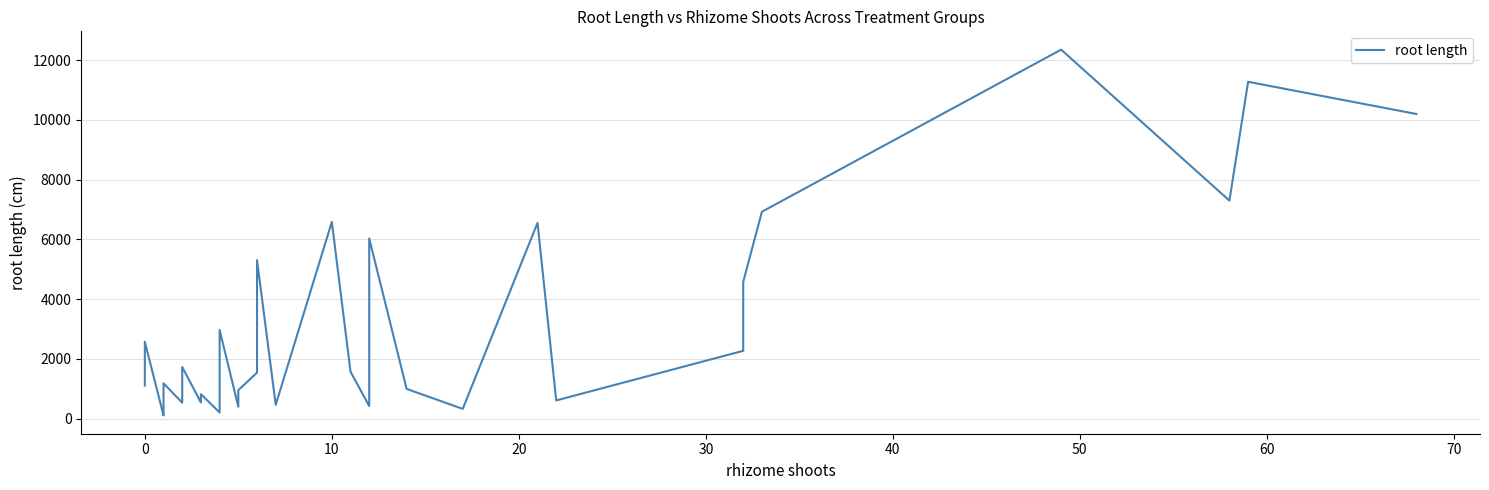

Reading left to right, what are all the values shown in this chart?

1104.0	2570.7	104.2	234.1	1179.1	531.1	1724.7	537.4	673.8	816.4	201.7	427.8	493.5	1617.9	2094.3	2963.5	397.0	950.9	1535.2	5302.0	460.6	6581.8	1566.7	418.9	6028.1	992.8	323.2	6549.4	606.1	2267.0	4575.9	6922.2	12348.2	7295.0	11271.0	10193.7